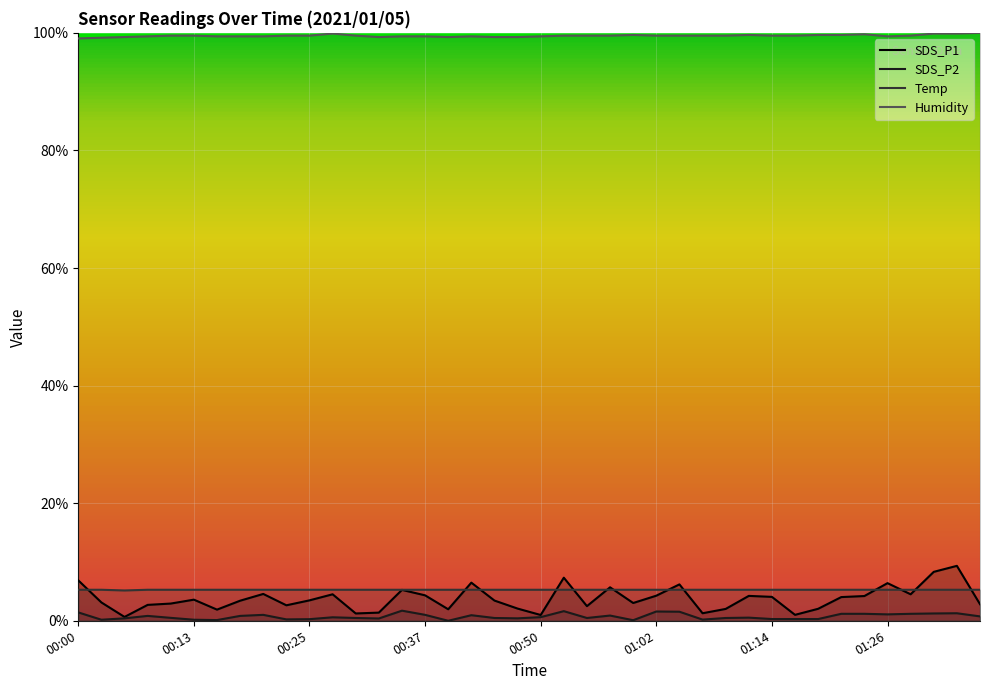

At which category is the sum across all series the highest?

38